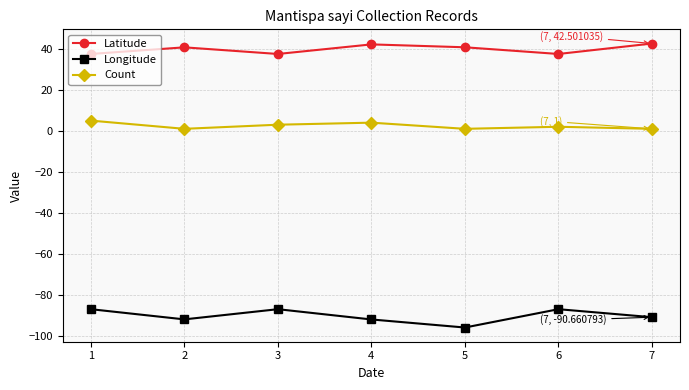

True or false: Longitude and Latitude intersect in this chart.

False